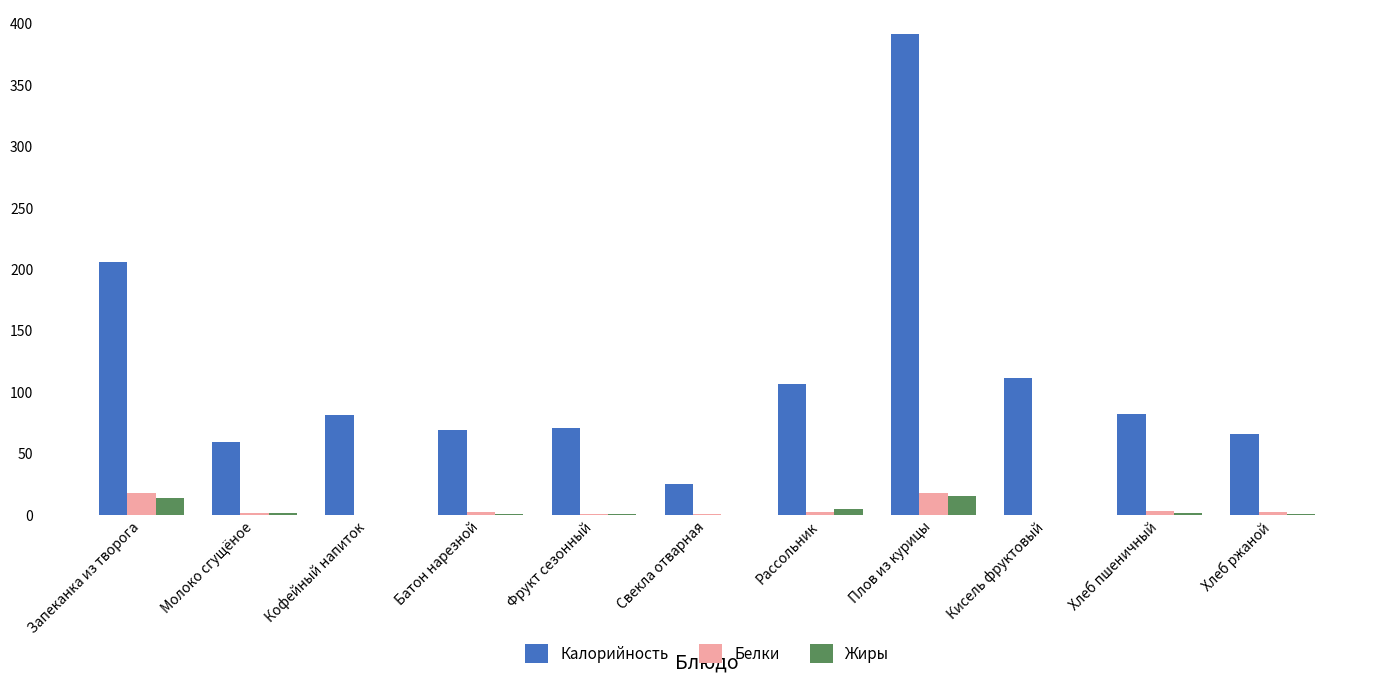

What are all the series names shown in the legend?

Калорийность, Белки, Жиры